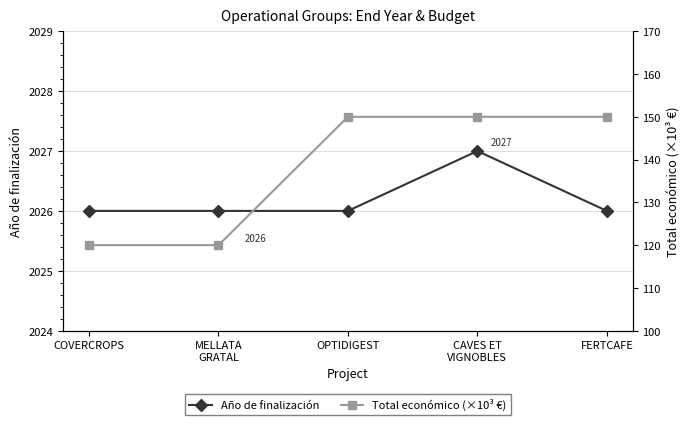

What is the label of the 3rd point from the right?

OPTIDIGEST